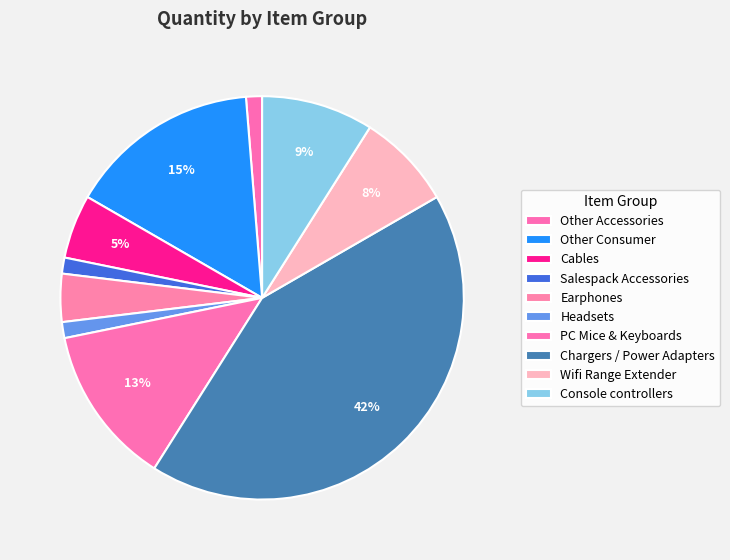

Count the number of slices in the pie.

10